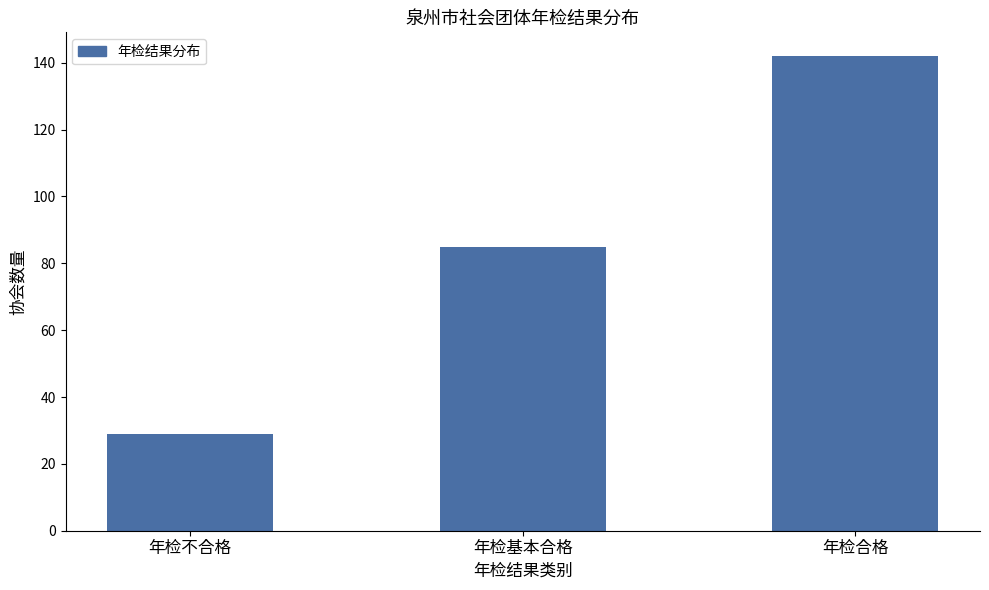

Reading left to right, transcribe all the data shown in this chart.

年检不合格=29	年检基本合格=85	年检合格=142